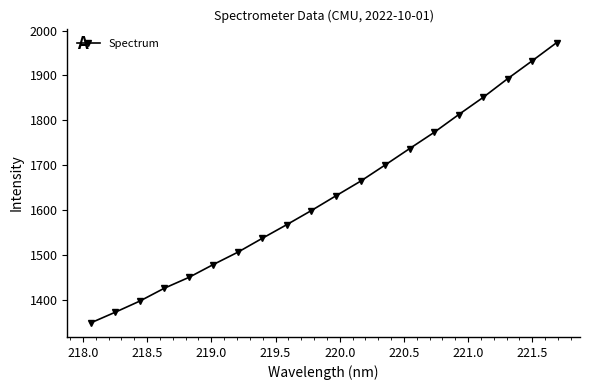

What is the value of the 1st point from the left?

1349.1